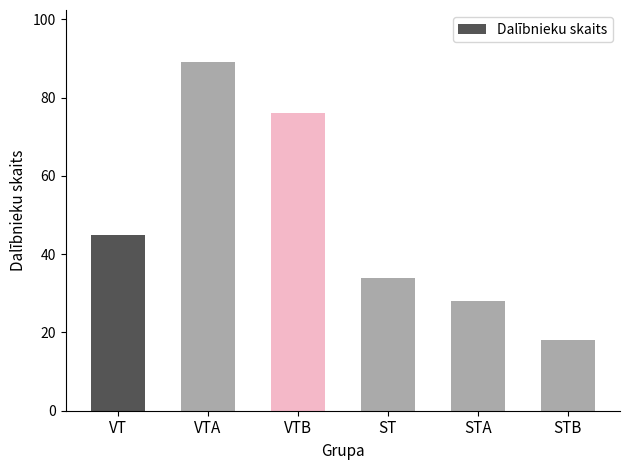

Approximately how many times larger is the value at STA compared to ST?

0.8